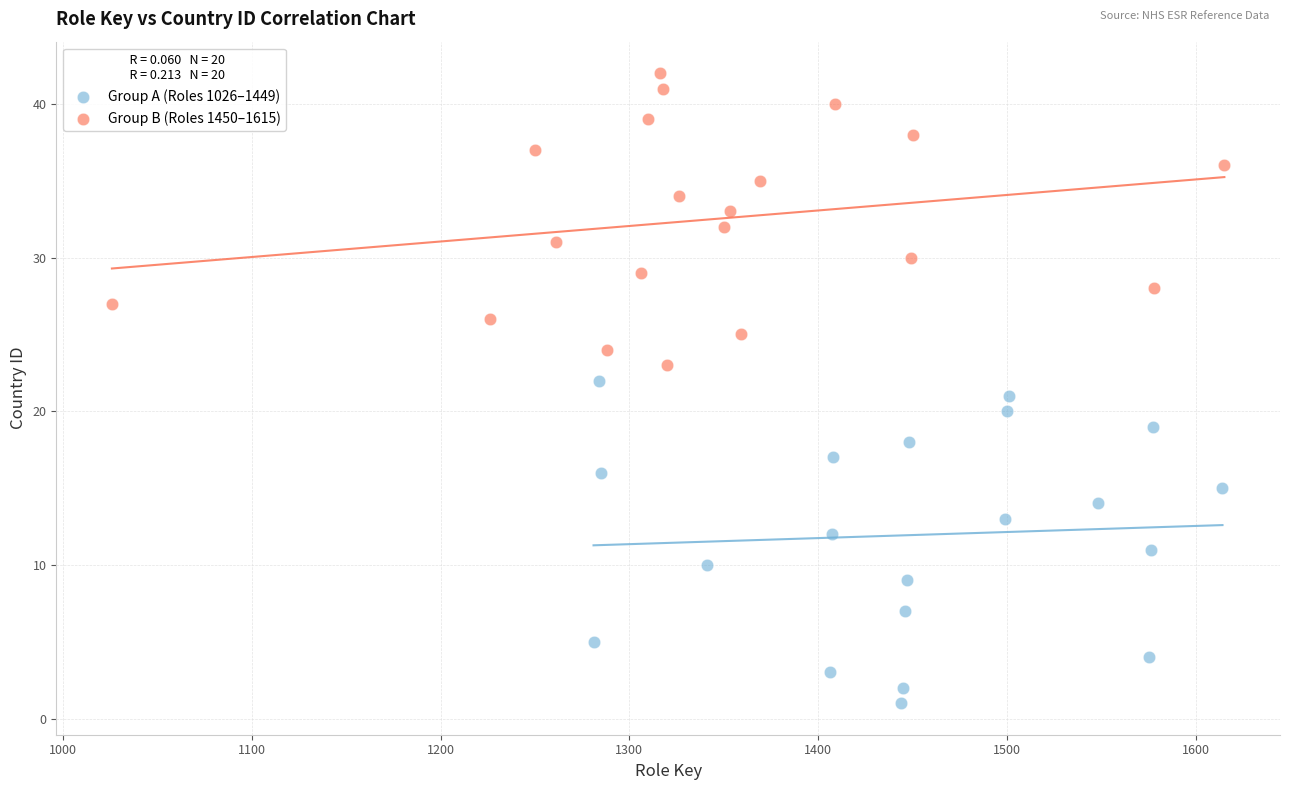

Which series has the widest spread of Y values?

Group A (Roles 1026–1449)